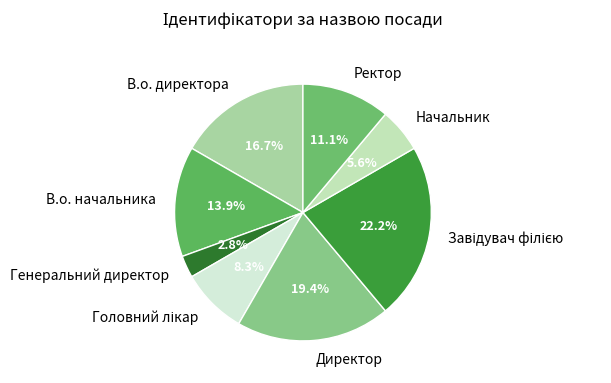

What is the smallest slice in the pie chart?

Генеральний директор